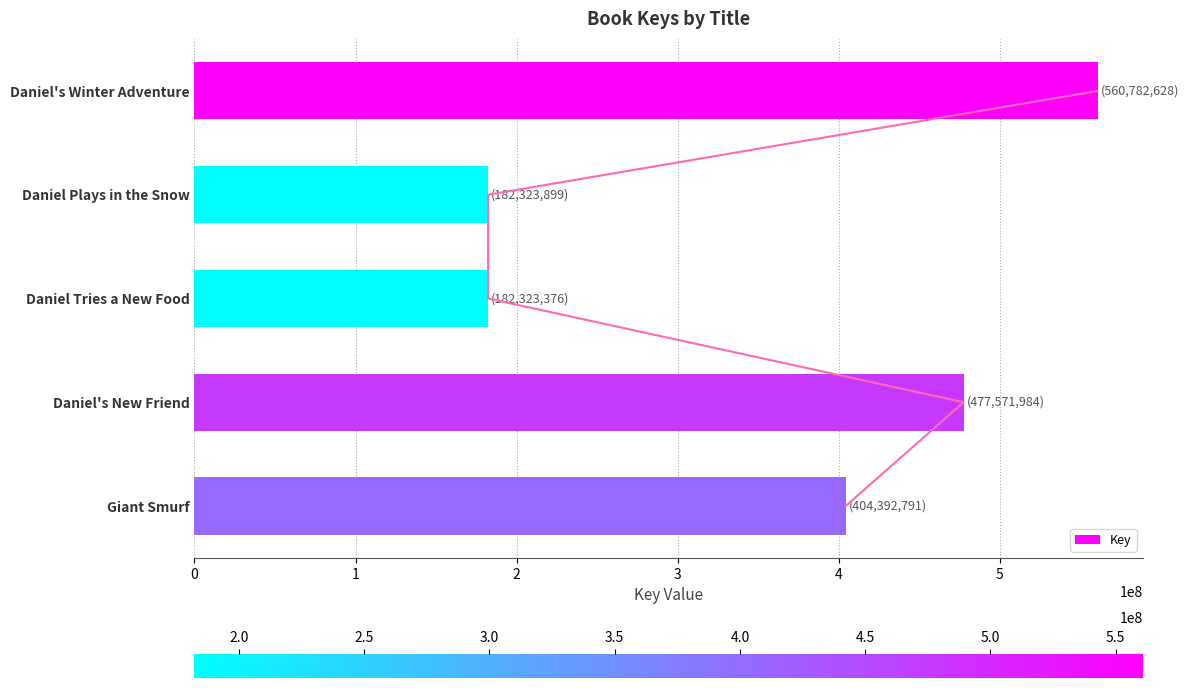

What is the smallest value displayed?

182323376